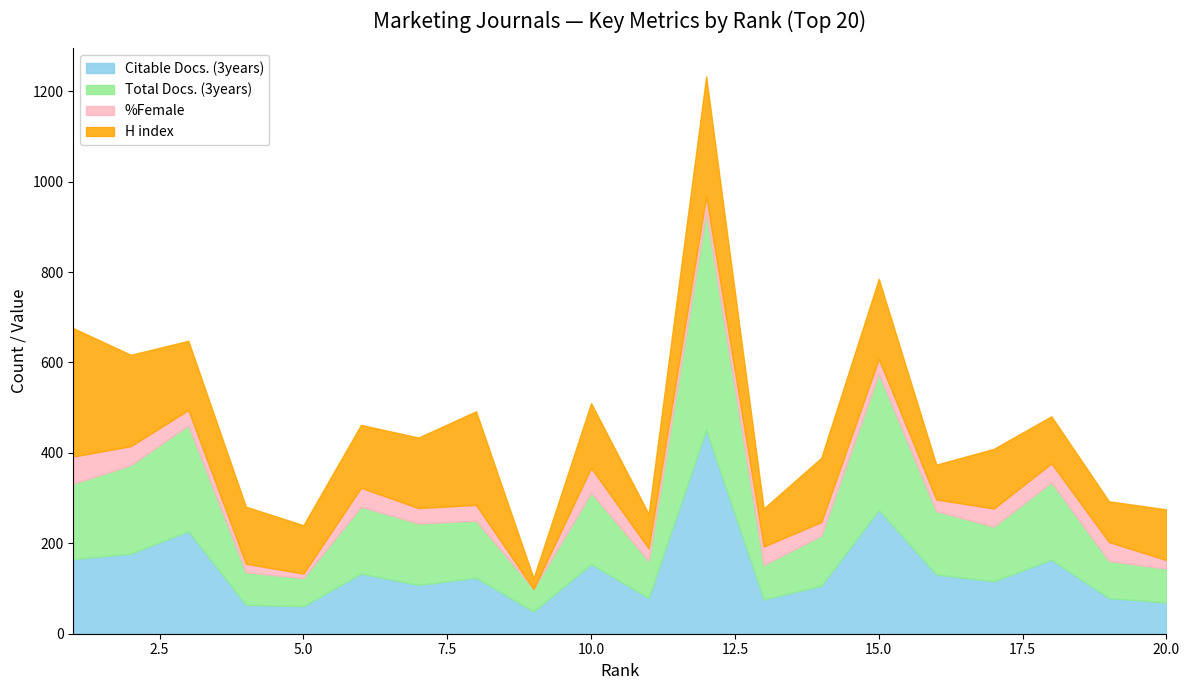

Does the chart have visible grid lines?

No